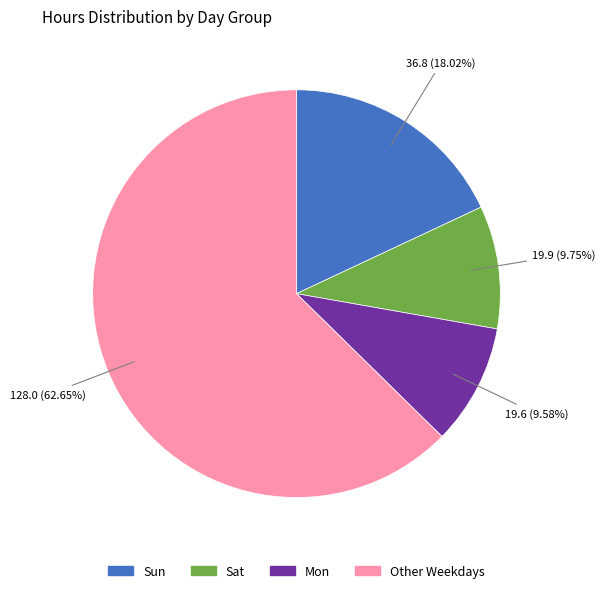

Does any single category account for the majority?

Yes